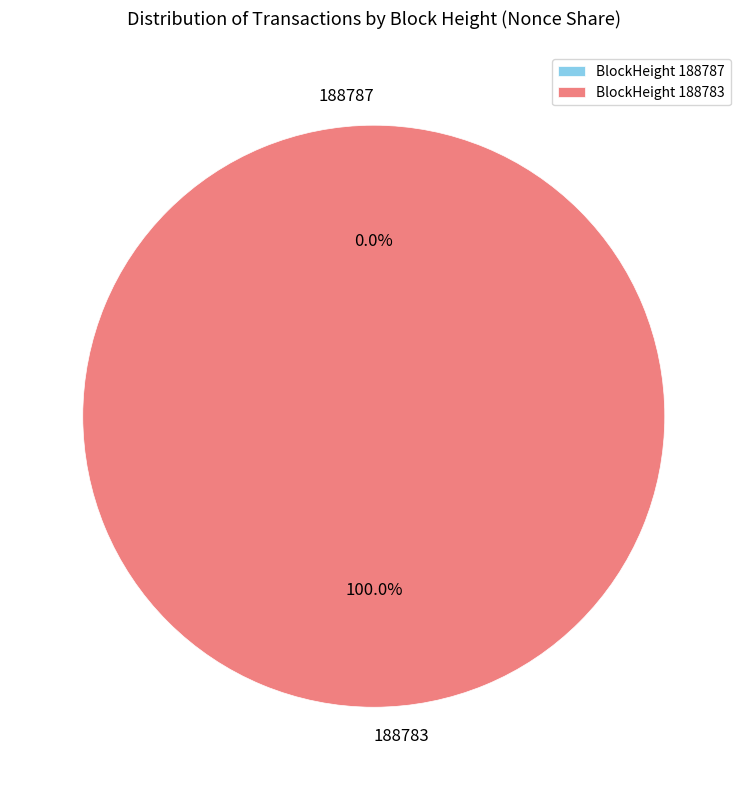

How many slices are in this pie chart?

2